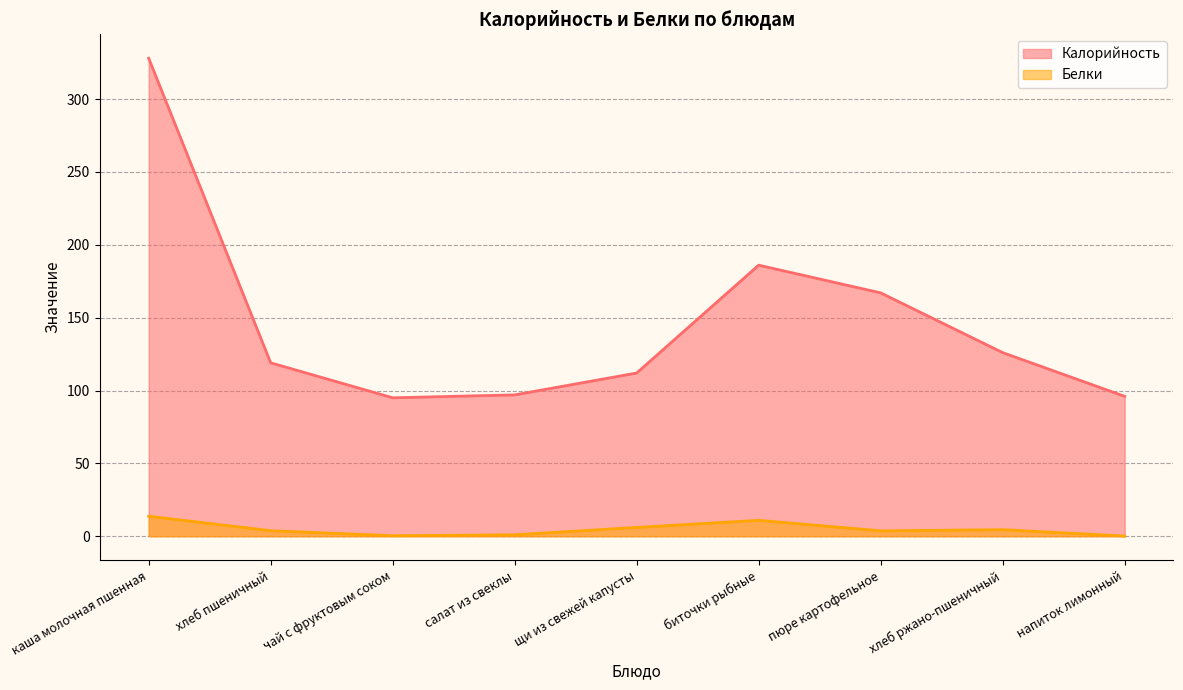

How many values in the Белки series are below 3?

3